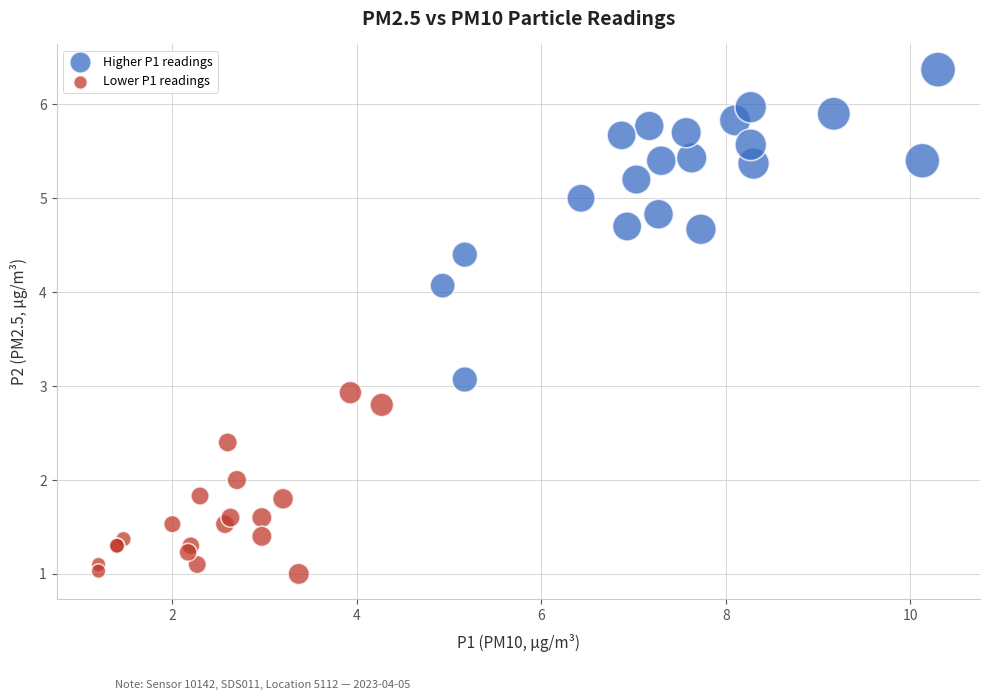

Which series has the largest Y range (max minus min)?

Higher P1 readings